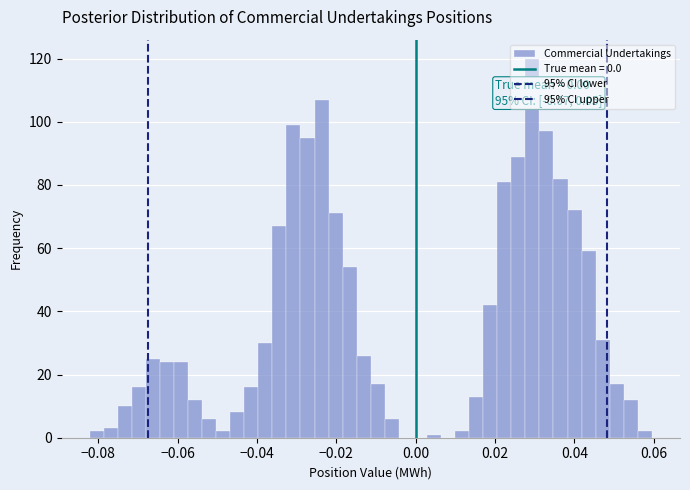

Around what value on the x-axis is the tallest bar? Give the approximate position of its centre, as read against the axis.

0.030